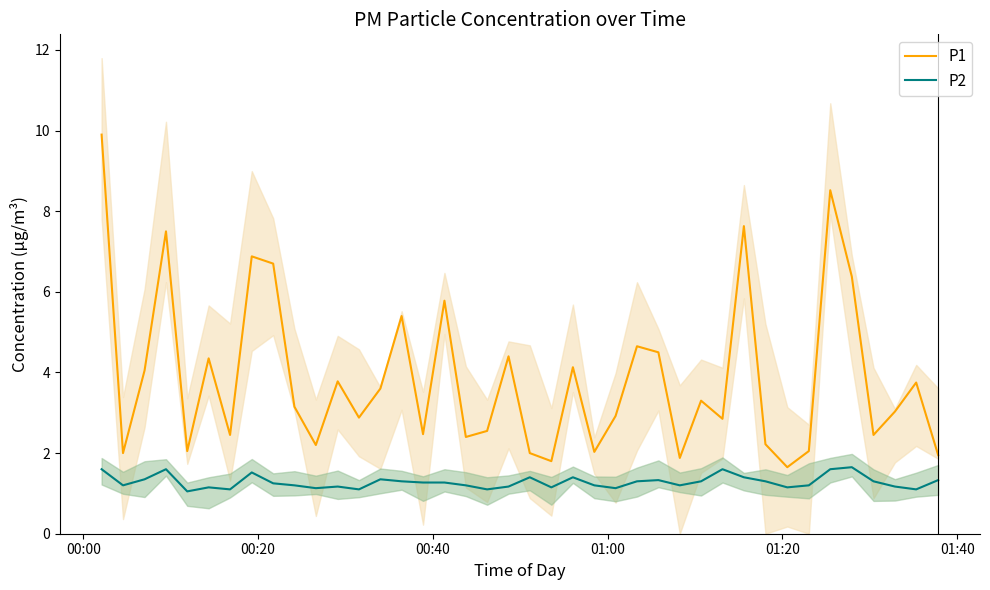

True or false: P1 and P2 intersect in this chart.

False